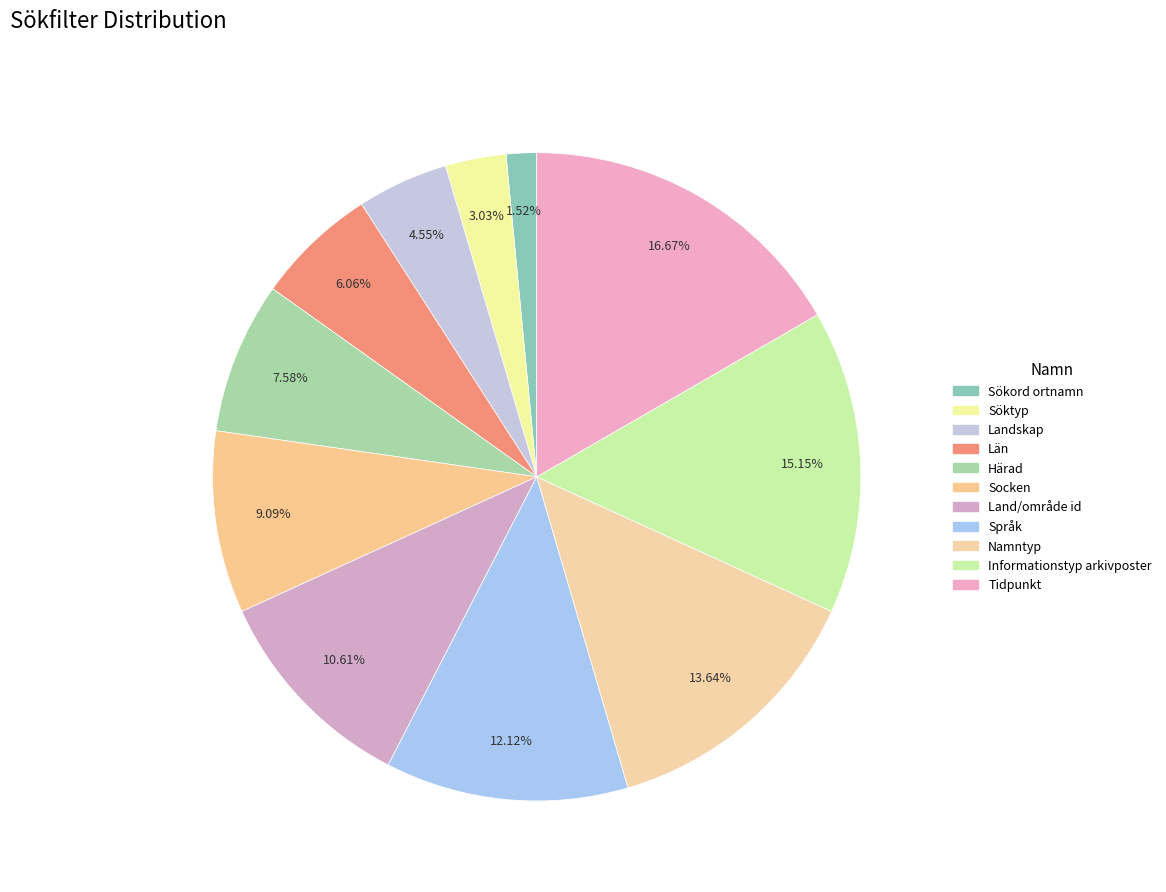

Which slice is the largest?

Tidpunkt